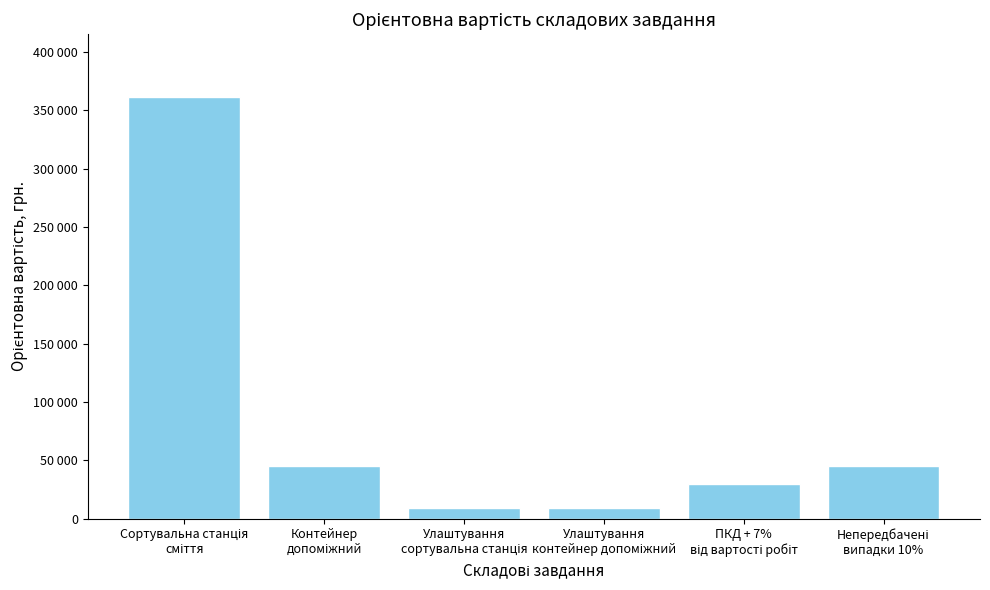

Approximately how many times larger is the value at ПКД + 7%
від вартості робіт compared to Сортувальна станція
сміття?

0.1